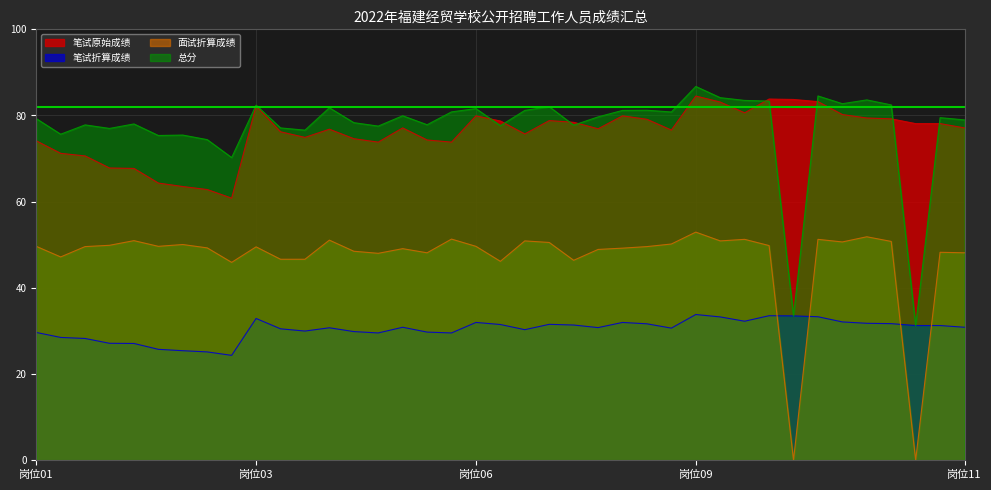

At how many categories does at least one series exceed 62?

39